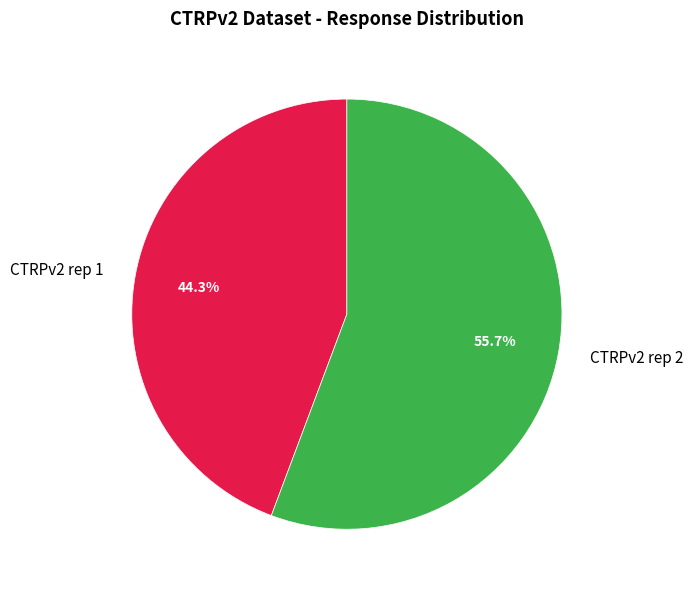

Which has a higher value, CTRPv2 rep 2 or CTRPv2 rep 1?

CTRPv2 rep 2